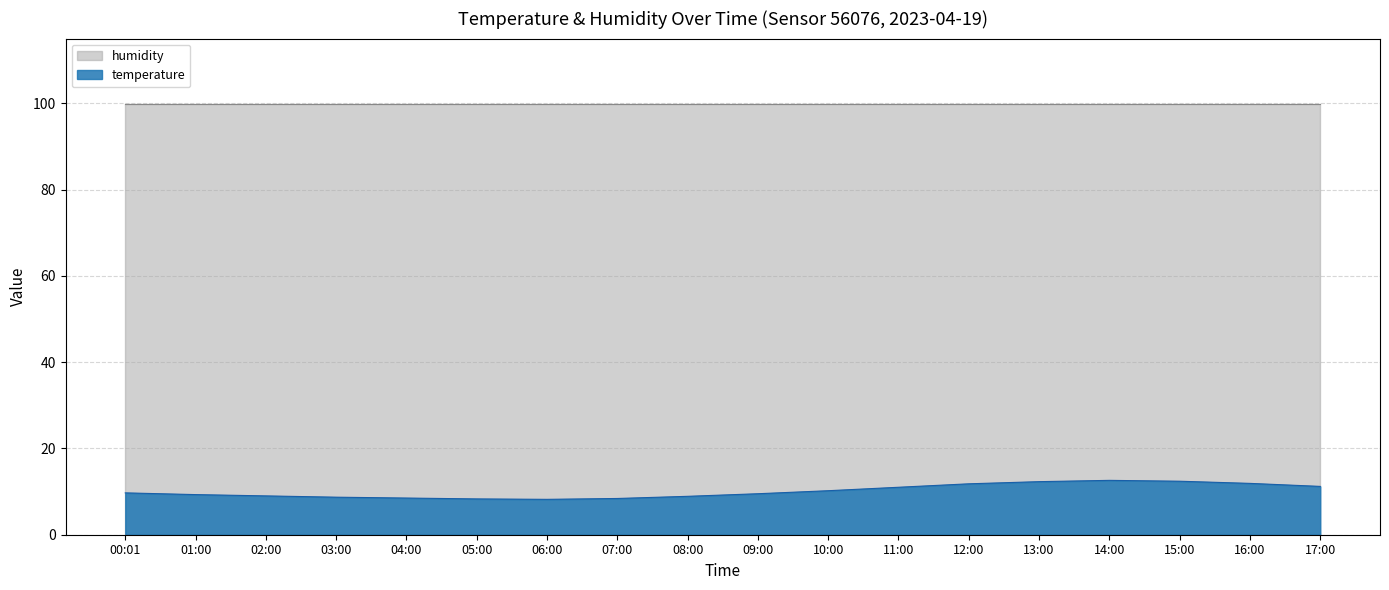

Count the number of categories in the chart.

18